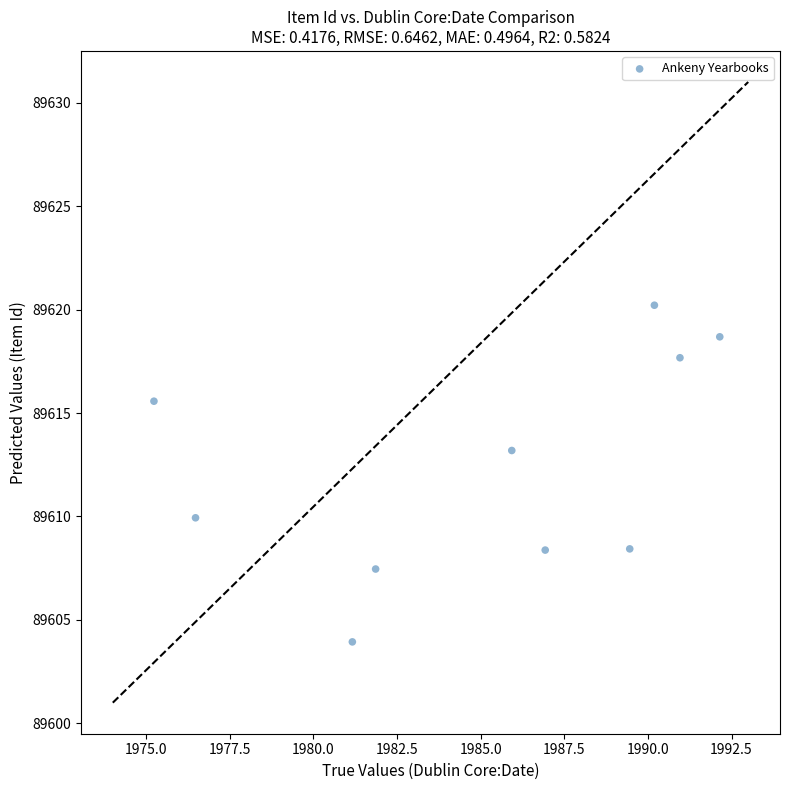

What Y value in the scatter plot is closest to 89612?

89613.2